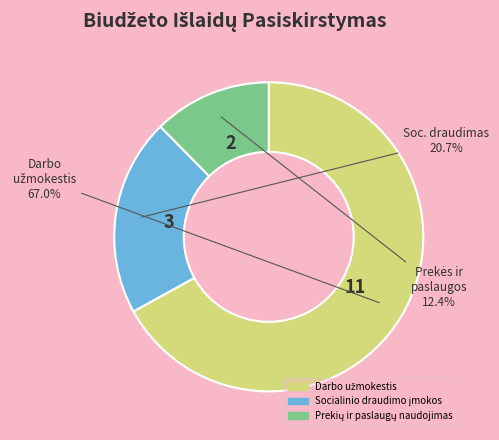

How many slices are in this pie chart?

3